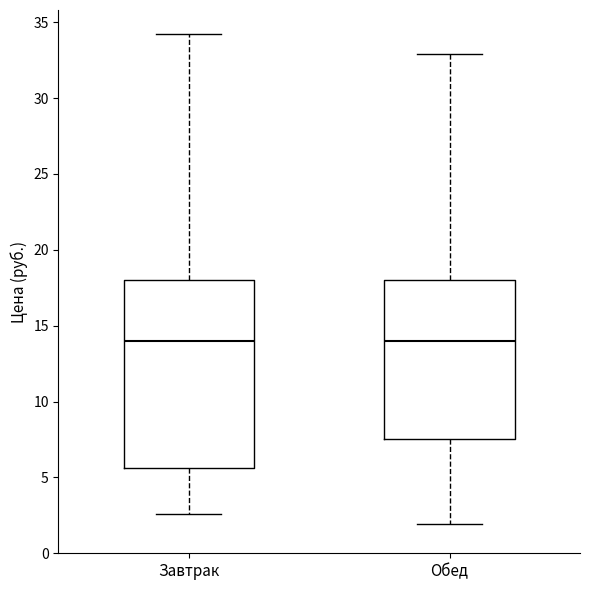

Reading left to right, read every box against the y-axis: the position of its median line, the range the box covers, and the ends of its whiskers. The values are not printed on the chart, so give them approximately, as read against the axis.

Завтрак: median 14.0, box 5.5 to 18.0, whiskers 2.5 to 34.0
Обед: median 14.0, box 7.5 to 18.0, whiskers 2.0 to 33.0